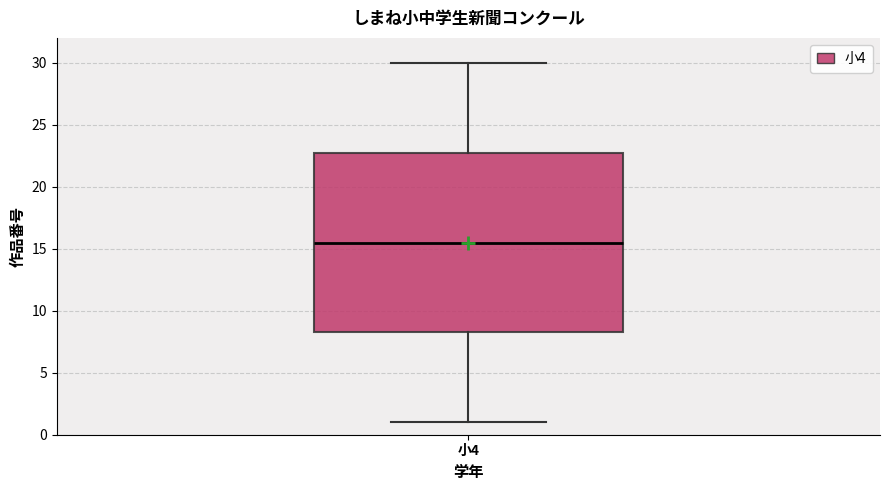

Transcribe this box plot: give where the median line is, the range the box spans, and where the two whiskers end, as read against the y-axis. The values are not printed on the chart, so give them approximately, as read against the axis.

median 15.5, box 8.5 to 23.0, whiskers 1.0 to 30.0